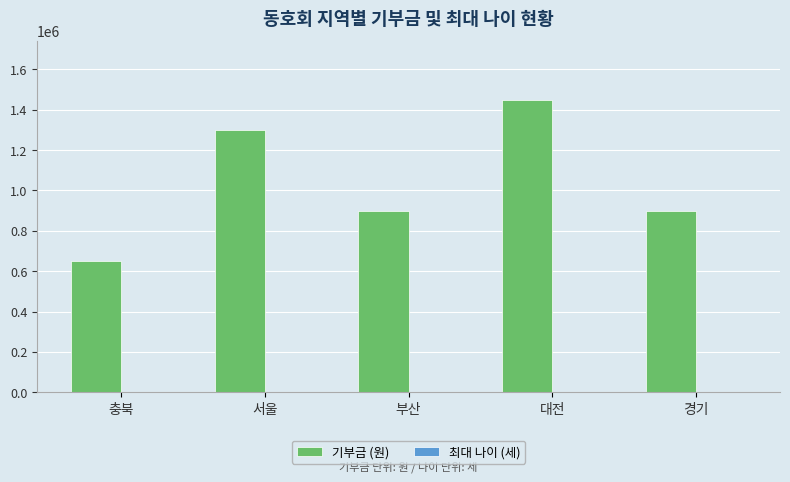

What is the highest value of the 기부금 (원) series?

1450000